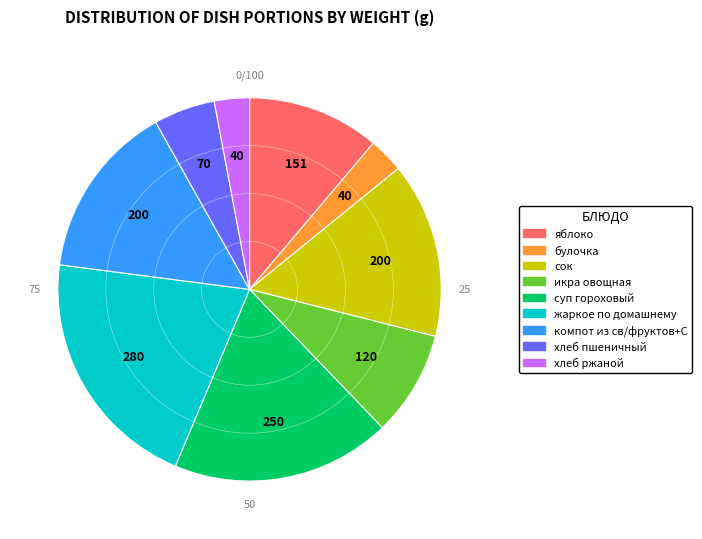

Does жаркое по домашнему account for over 50% of the chart?

No